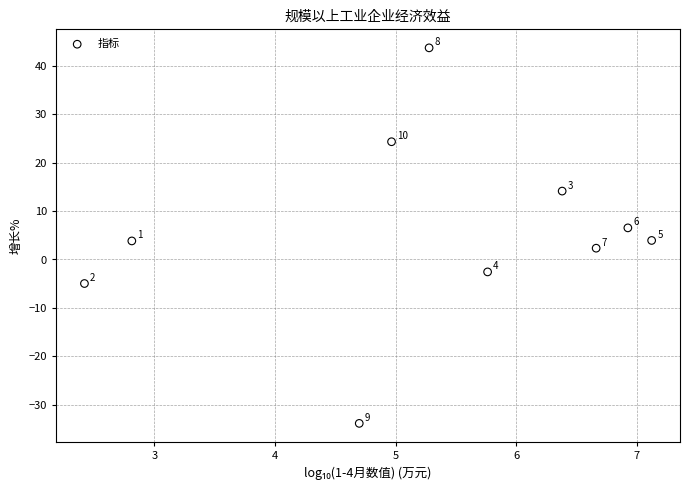

What Y value in the scatter plot is closest to 4?

3.9